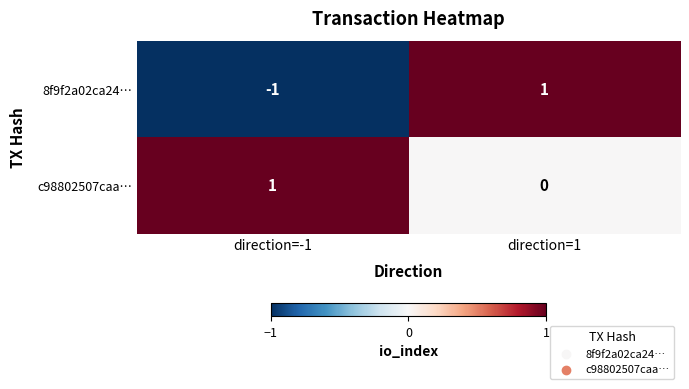

Rank the series at direction=-1 from highest to lowest value.

c98802507caa…, 8f9f2a02ca24…